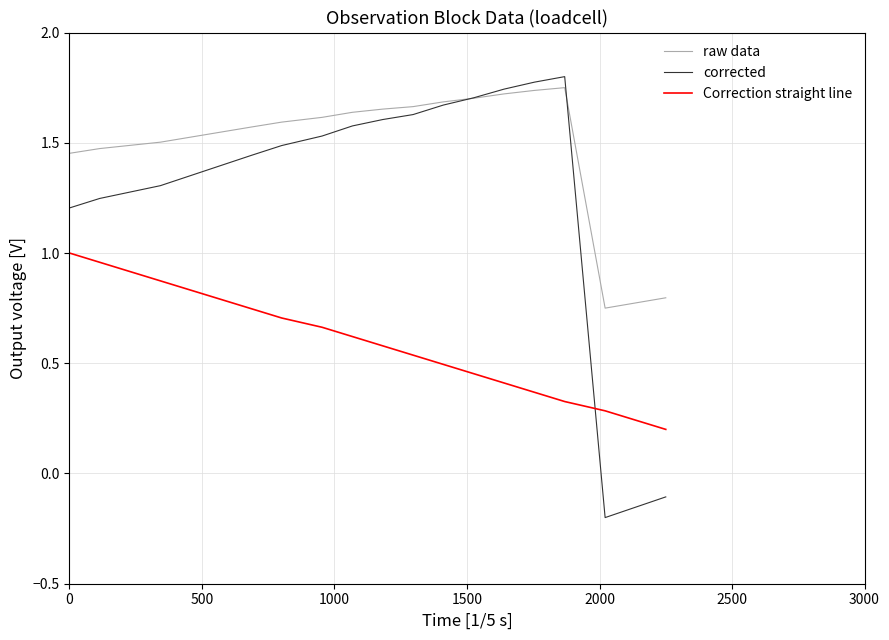

List the series in order of their peak value, highest first.

corrected, raw data, Correction straight line